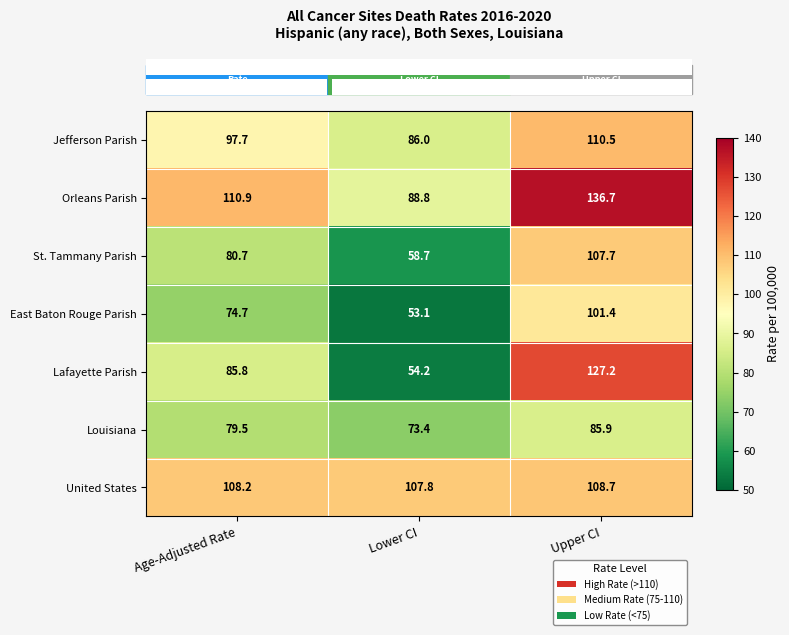

List the labels in order of Lafayette Parish value, smallest first.

Lower CI, Age-Adjusted Rate, Upper CI